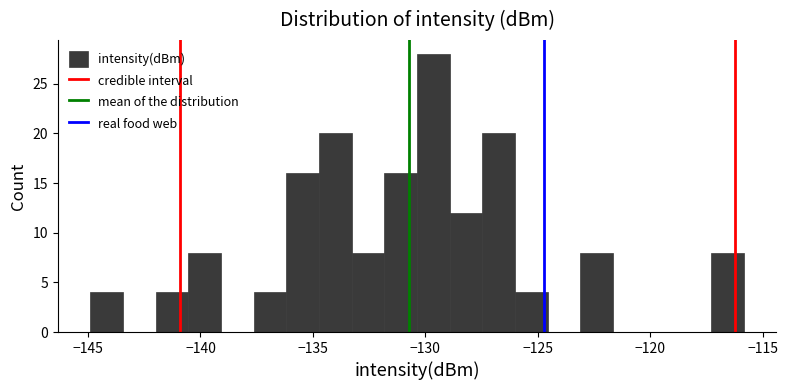

Read against the x-axis, roughly where is the centre of the tallest bar?

-129.5